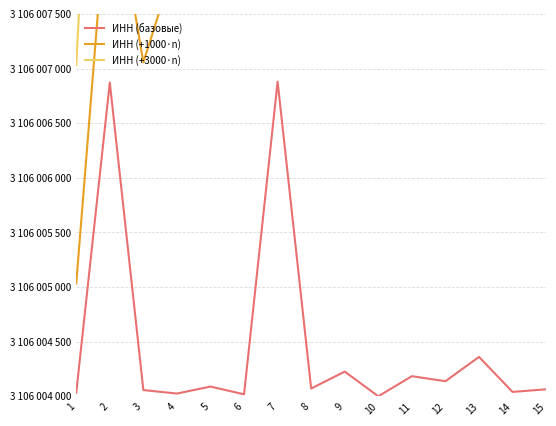

At which category is the sum across all series the highest?

15